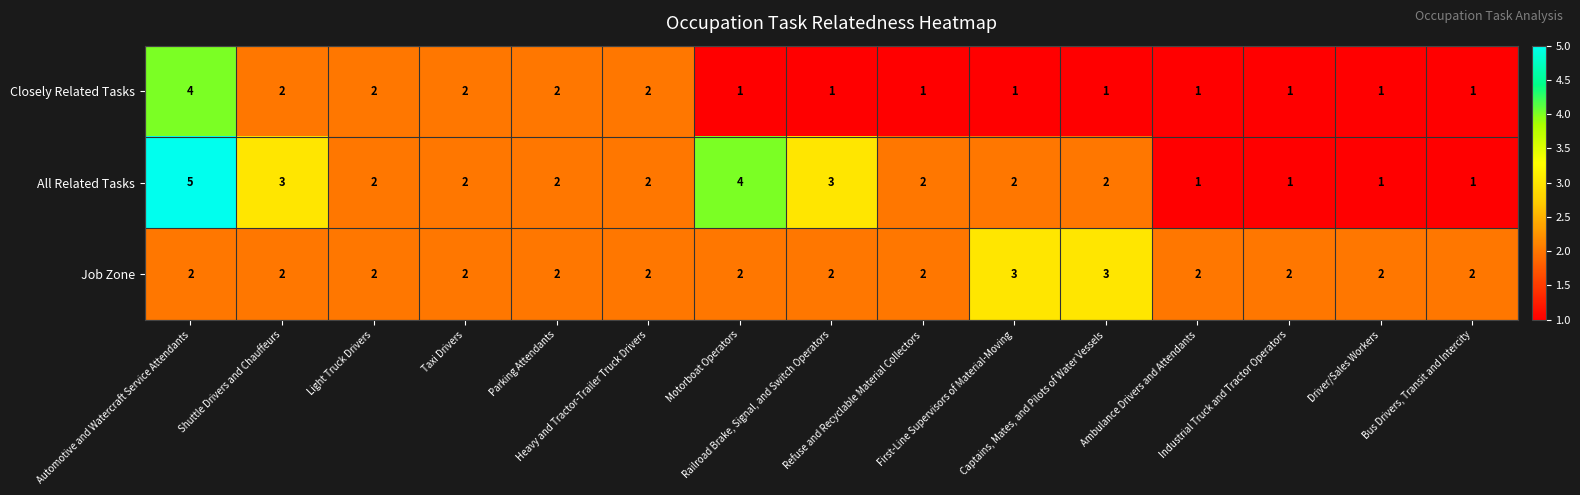

How many data points in Job Zone are above 2?

2